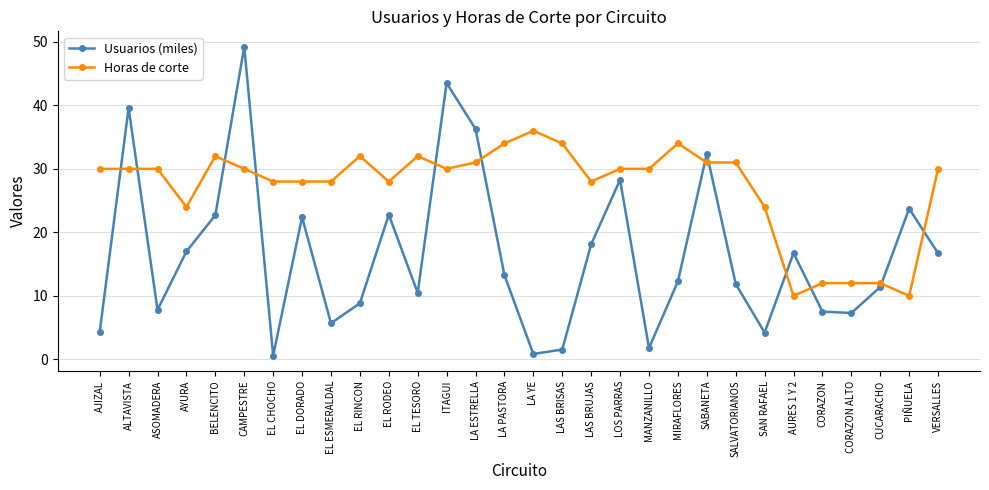

Is it true that Horas de corte equals 30.0 at AJIZAL?

True